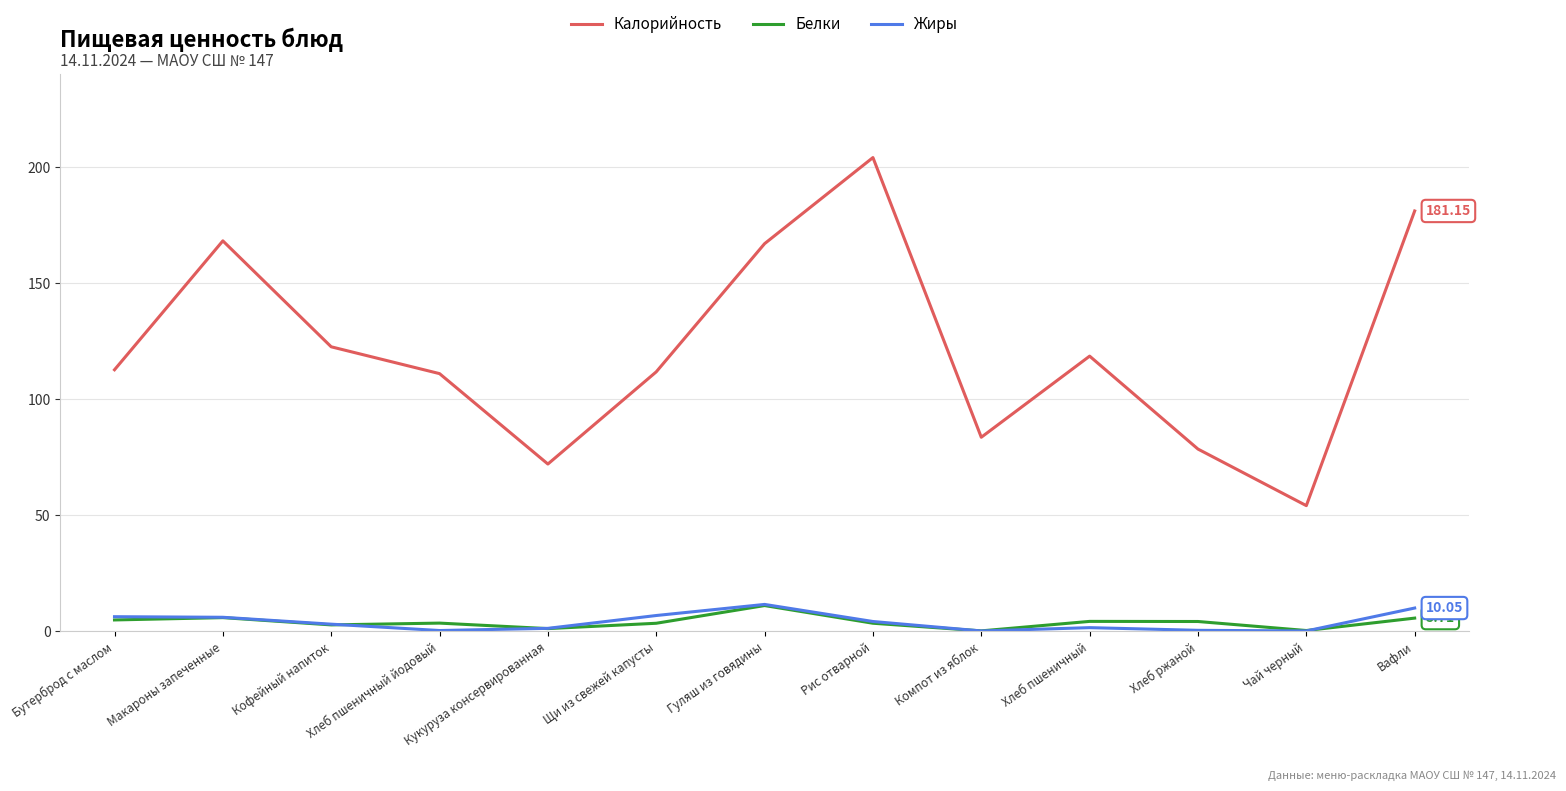

At which category does the chart reach its peak across all series?

Рис отварной